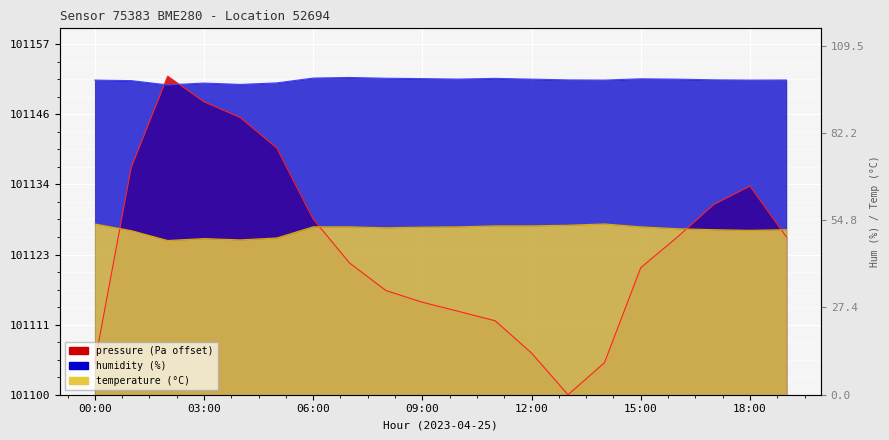

What is the label of the 1st point from the right?

19:00